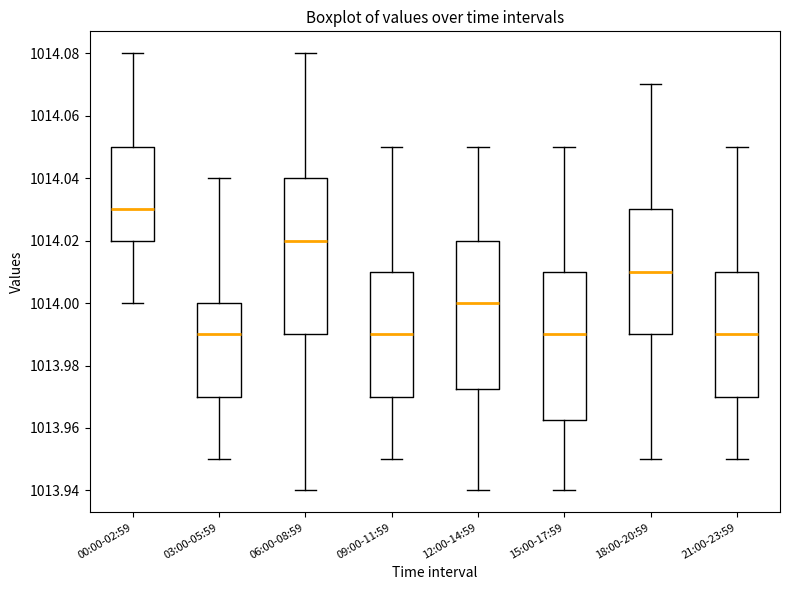

Comparing the boxes themselves (not the whiskers), which one is the tallest?

06:00-08:59